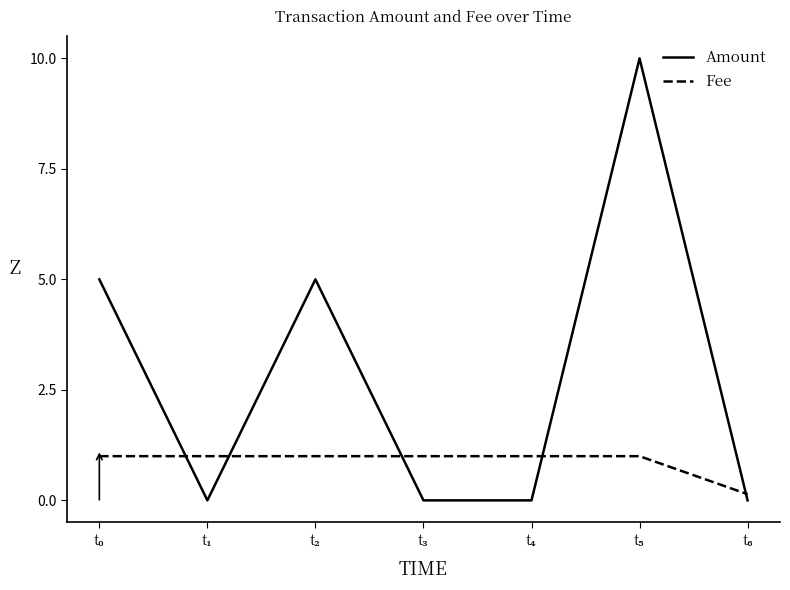

True or false: Amount and Fee cross at least once.

True